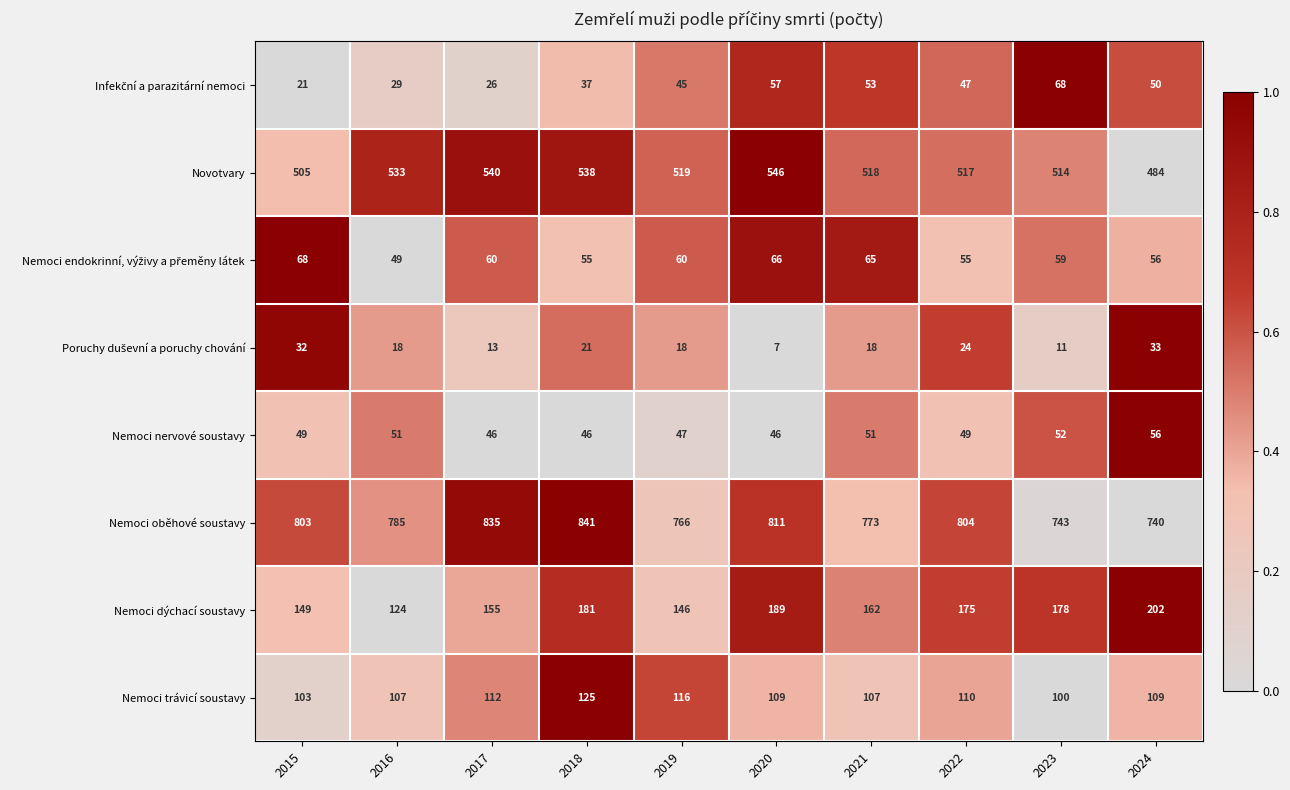

Is it true that Nemoci dýchací soustavy equals 132 at 2024?

False